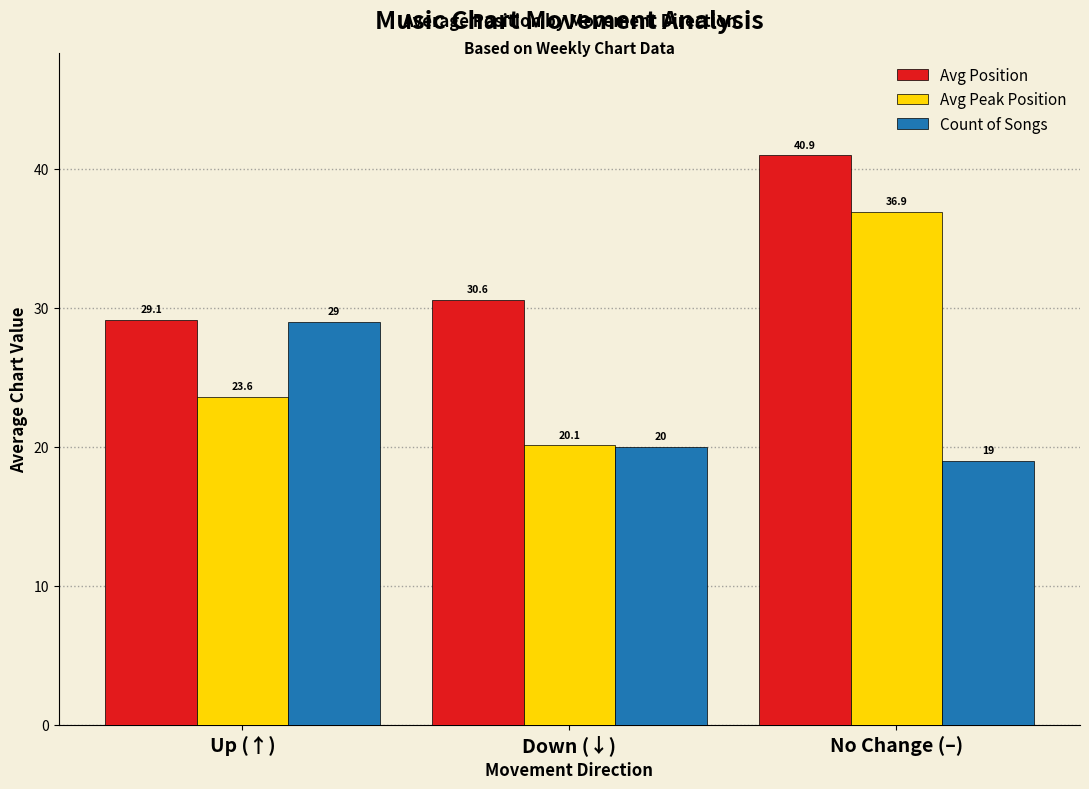

What is the difference between the Avg Position values at No Change (–) and Down (↓)?

10.4